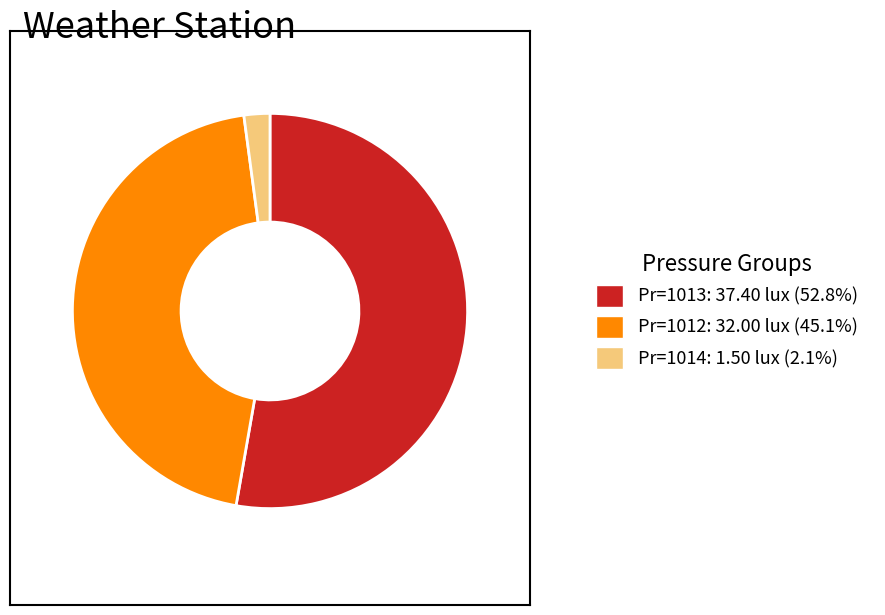

Does Pr=1013: 37.40 lux (52.8%) represent more than half of the total?

Yes